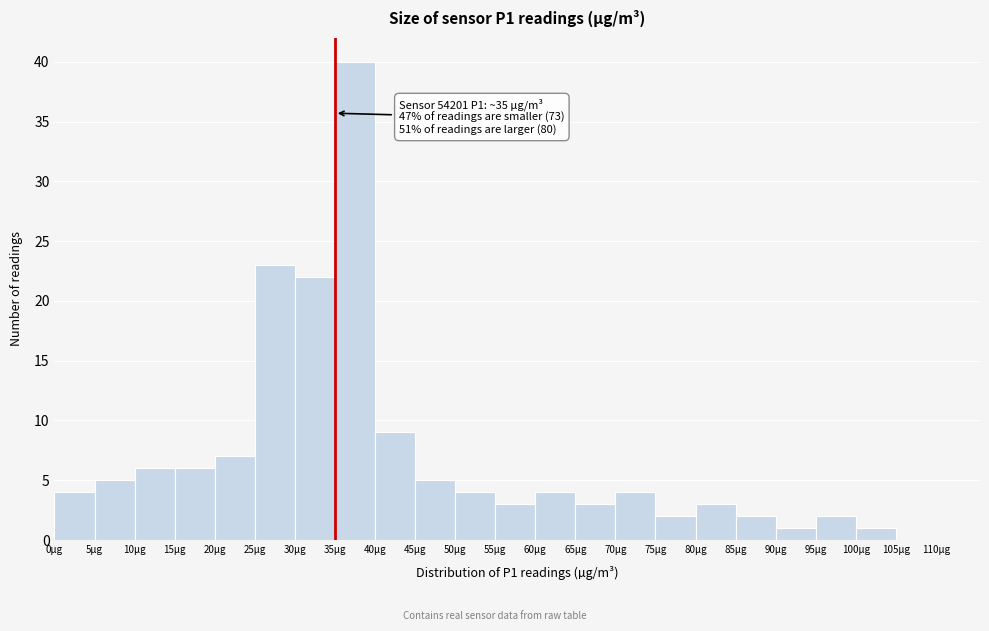

Which range on the x-axis has the tallest bar?

35 to 40